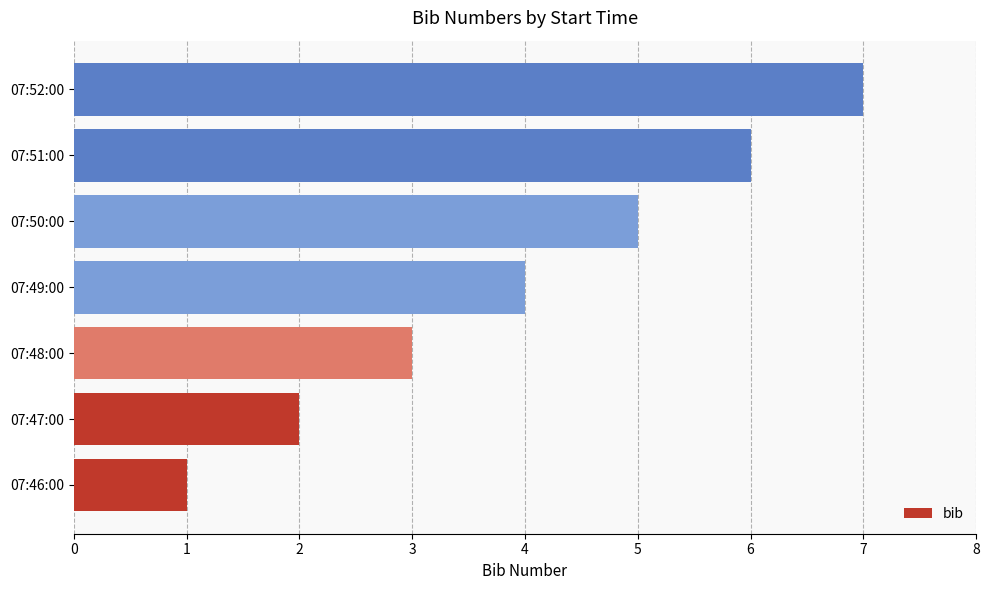

The chart shows a value of 6 at 07:49:00. True or false?

False